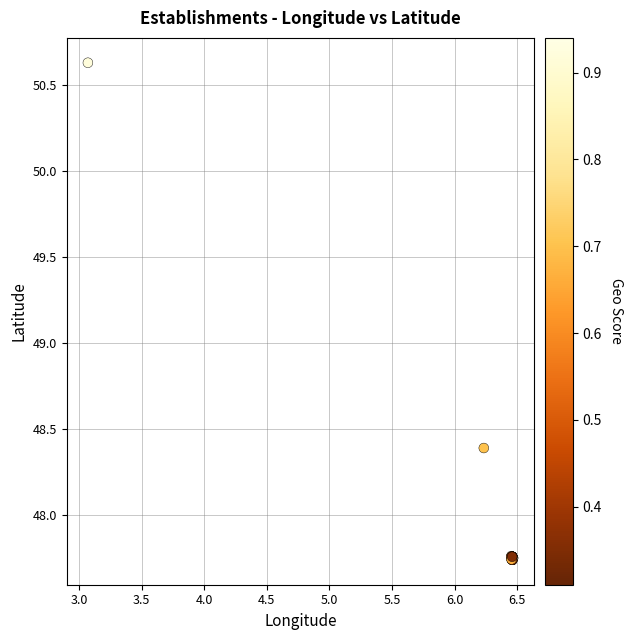

What Y value in the scatter plot is closest to 49?

48.4